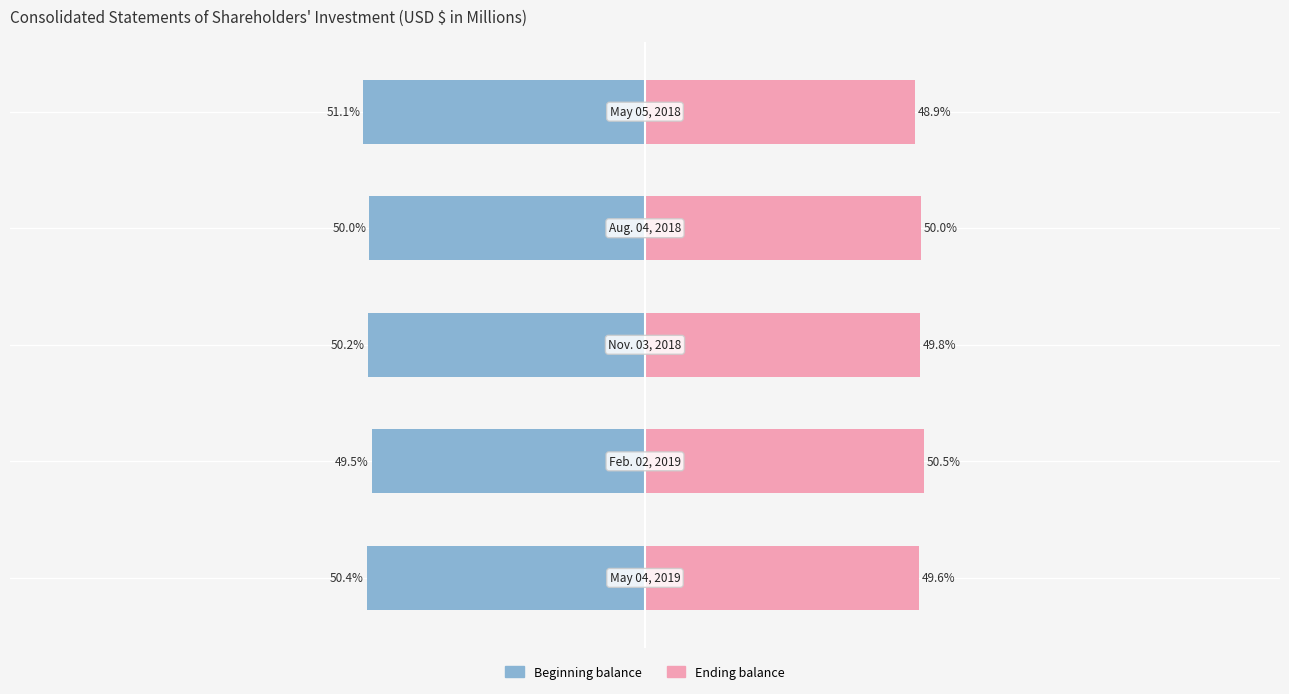

What is the sum of all Beginning balance values?

-251.2